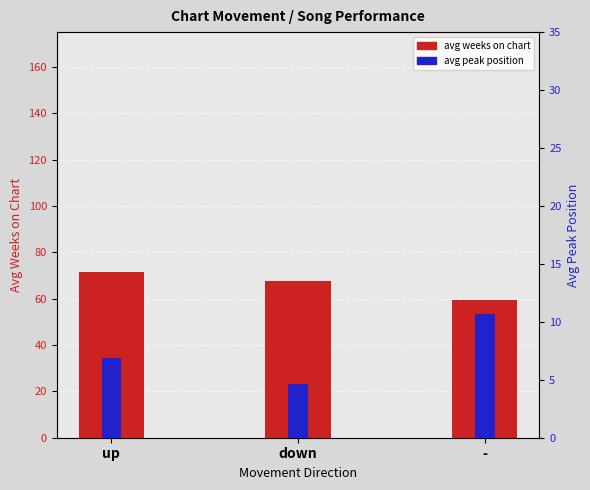

Where does the avg peak position series first go above 6?

up